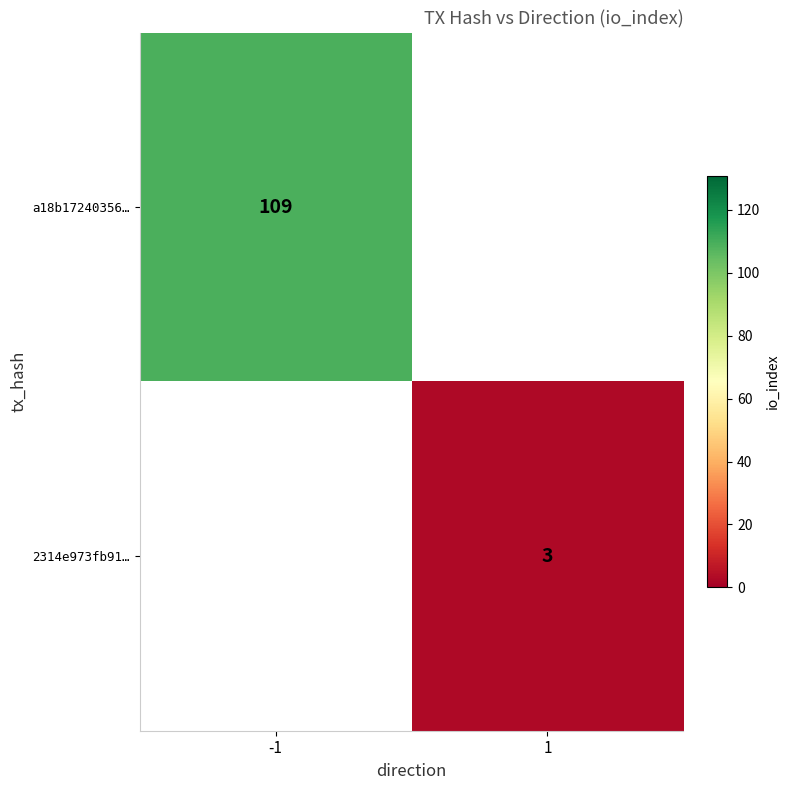

Which category has the lowest value across all series?

1